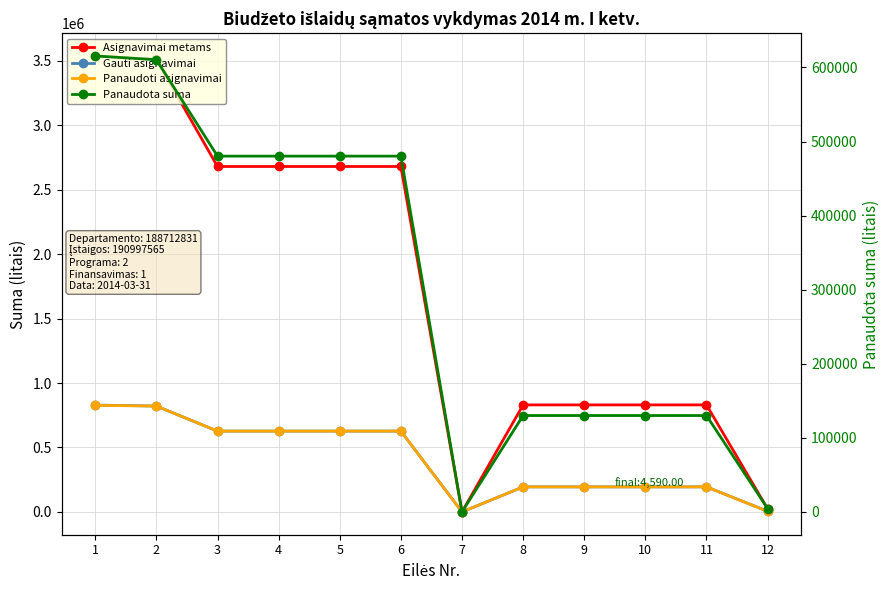

Read the Panaudota suma value at 10.

130132.1